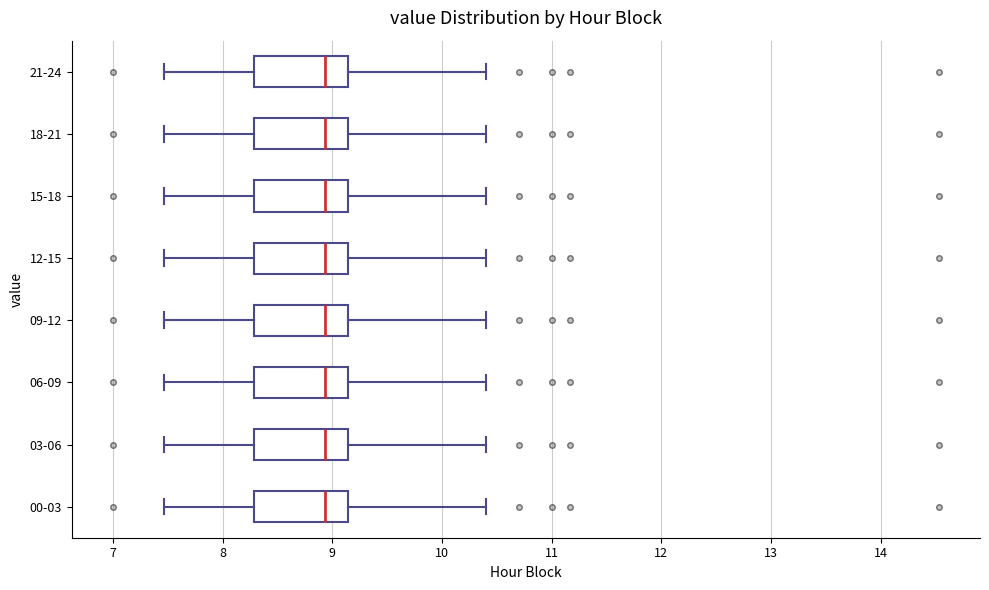

Where does the median line of the box for 15-18 sit on the x-axis? The values are not printed on the chart, so give them approximately, as read against the axis.

8.9